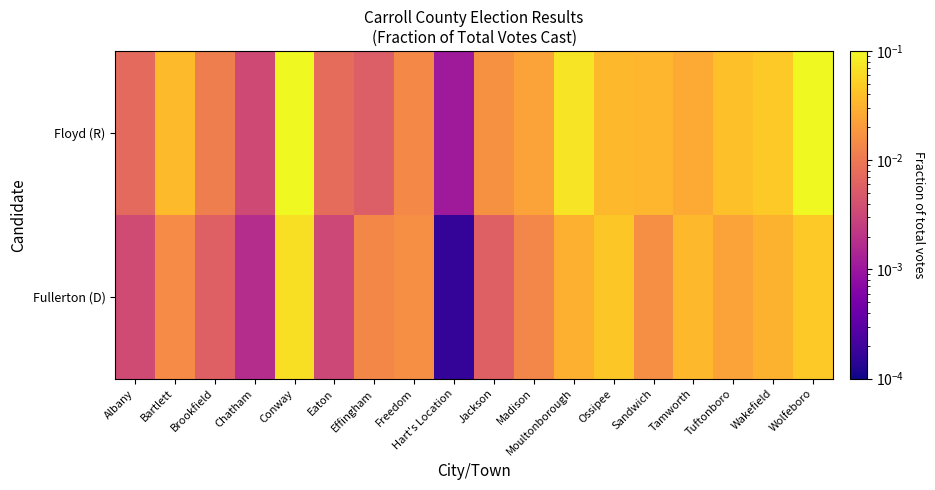

At how many categories does at least one series exceed 0?

18